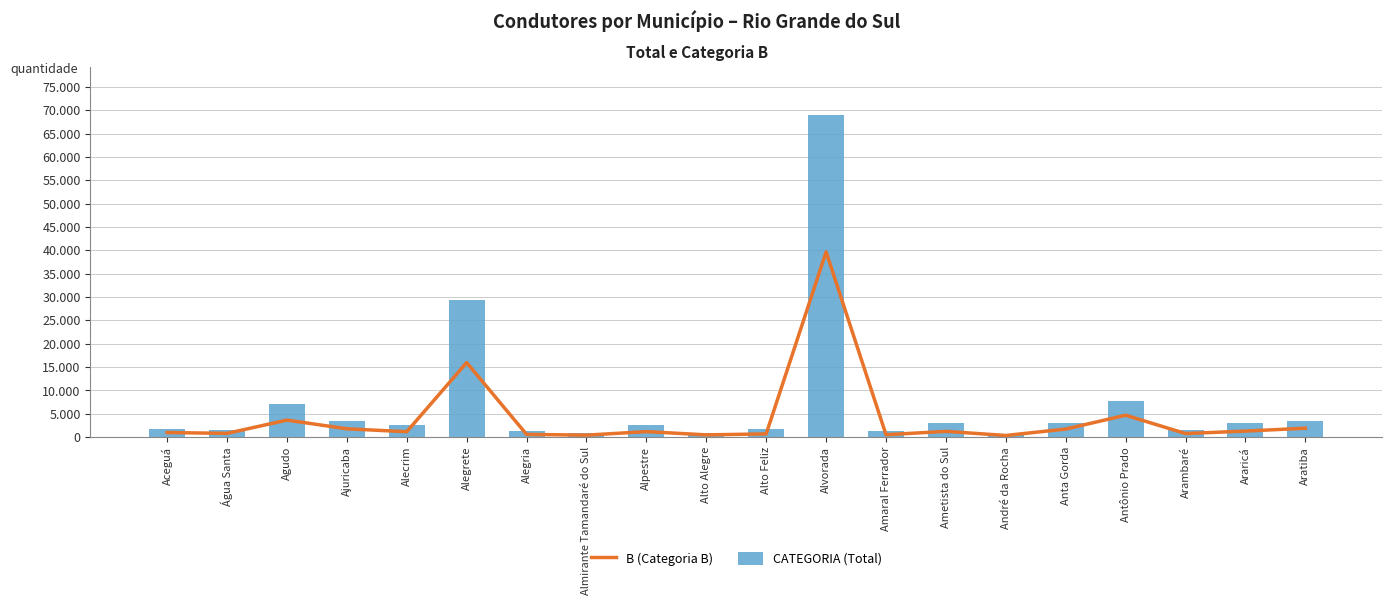

What value does the CATEGORIA (Total) series have at Alto Feliz?

1708